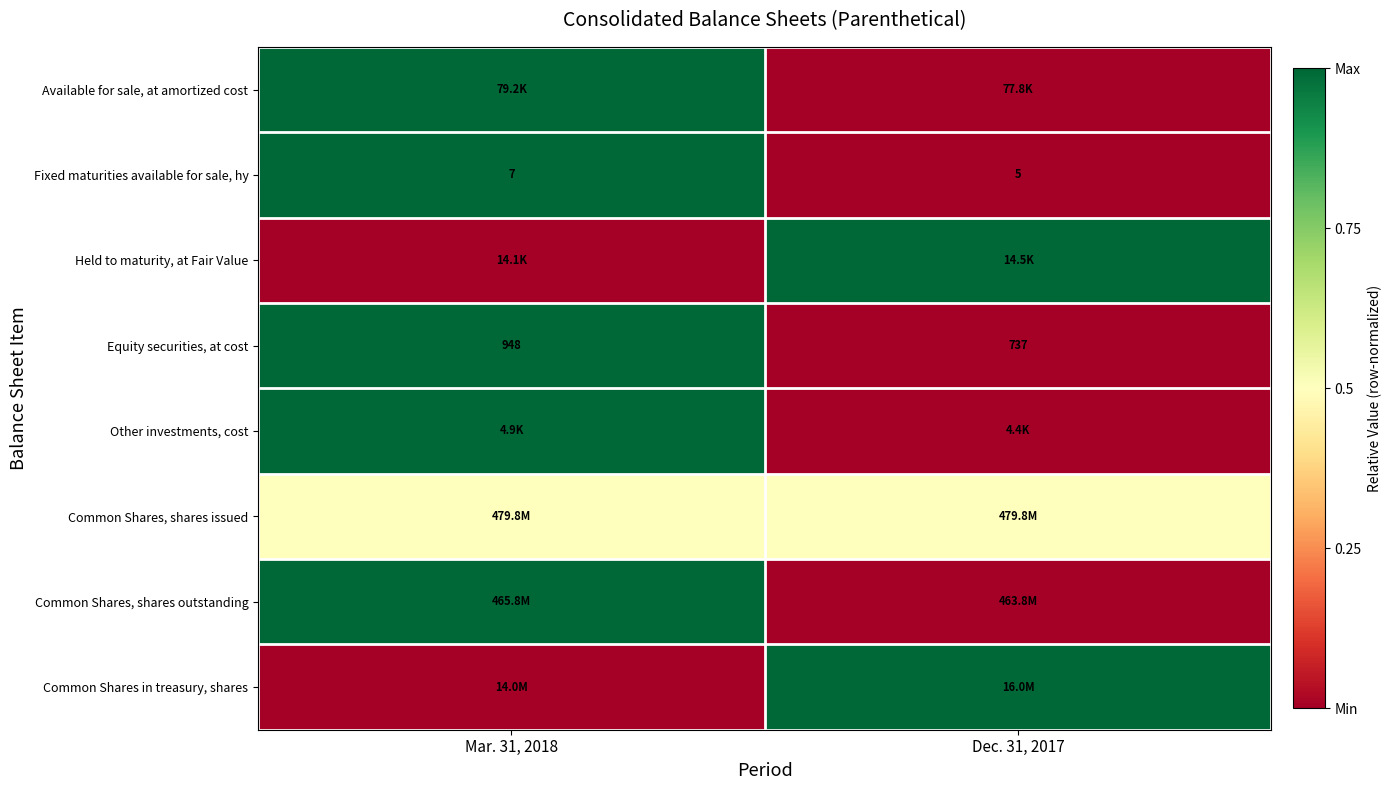

Rank the categories by row_7 value from highest to lowest.

Dec. 31, 2017, Mar. 31, 2018